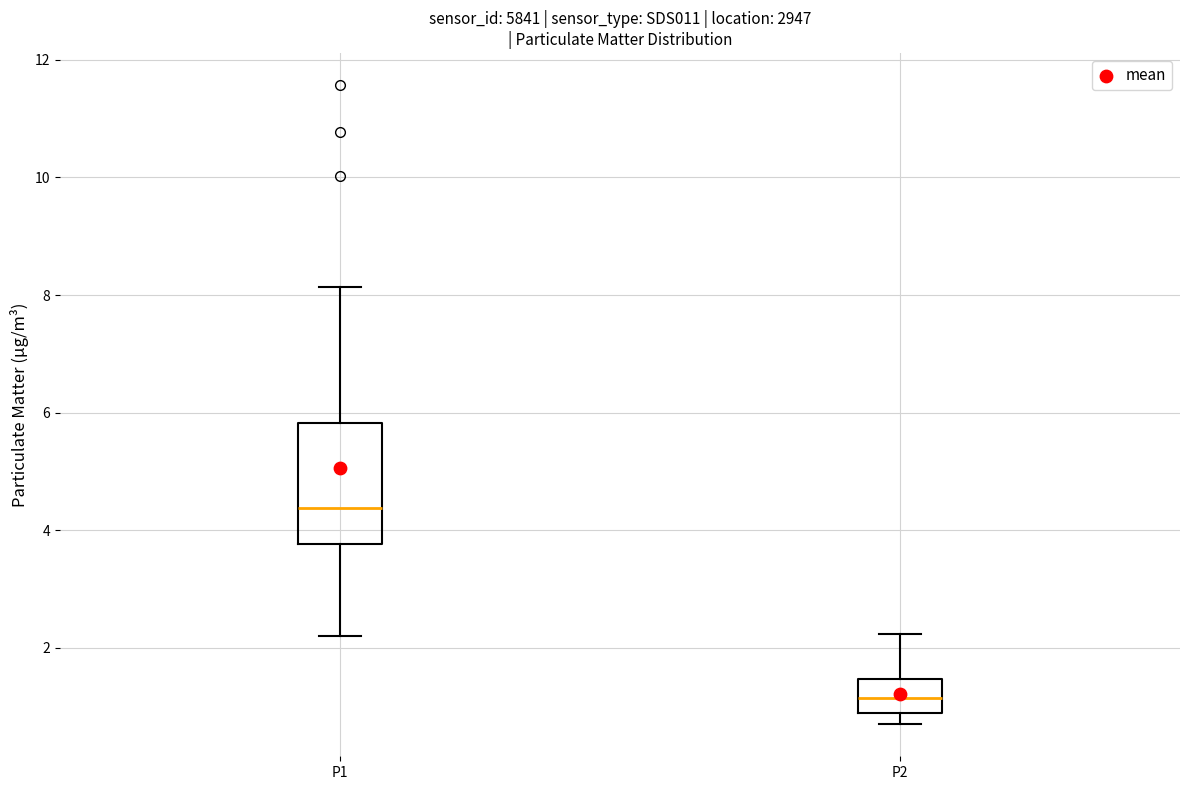

Which box is the tallest, from its lower edge to its upper edge?

P1